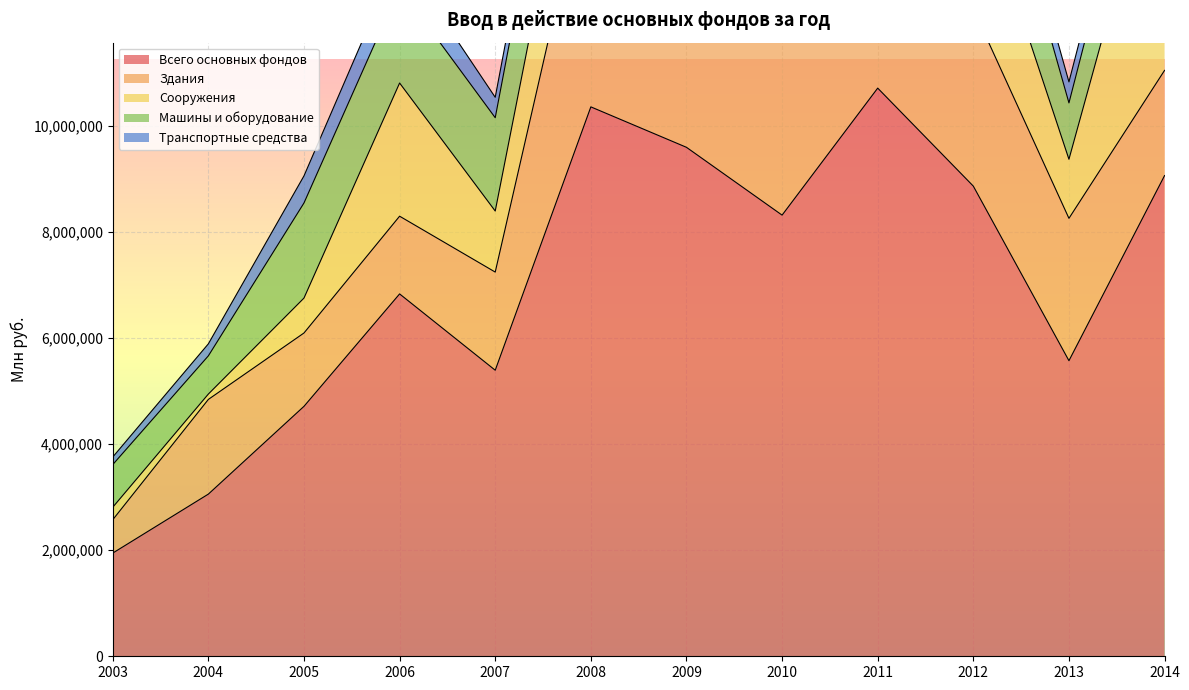

At which category does Машины и оборудование reach its first local peak?

2006